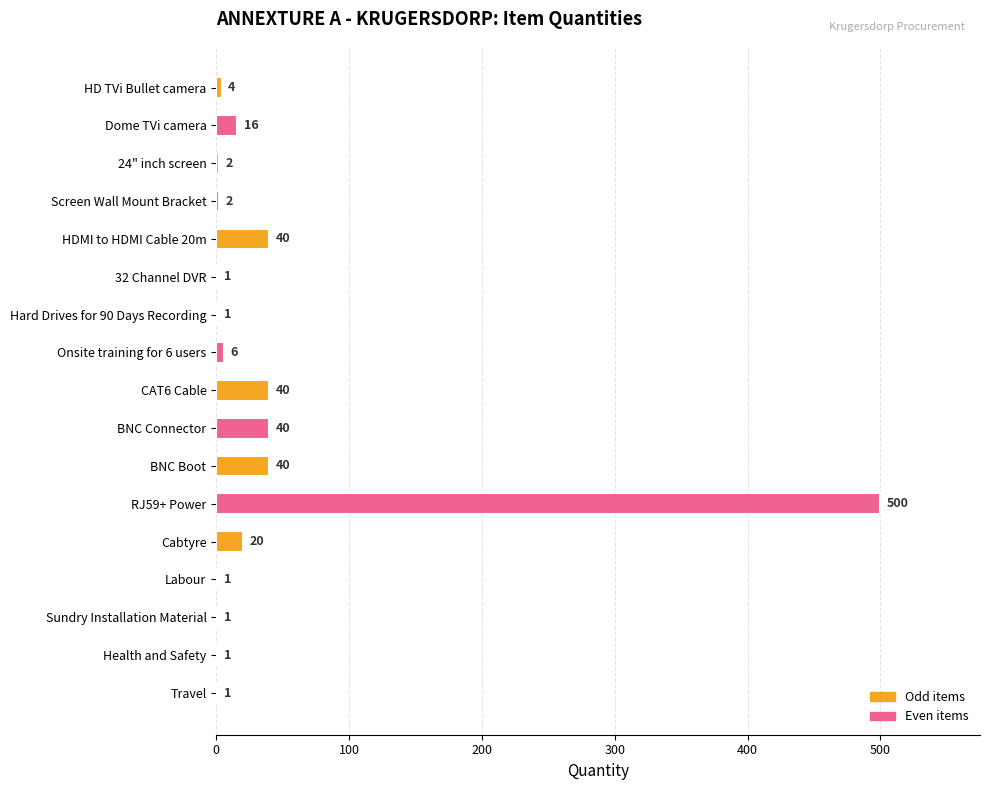

What is the sum of all values?

716